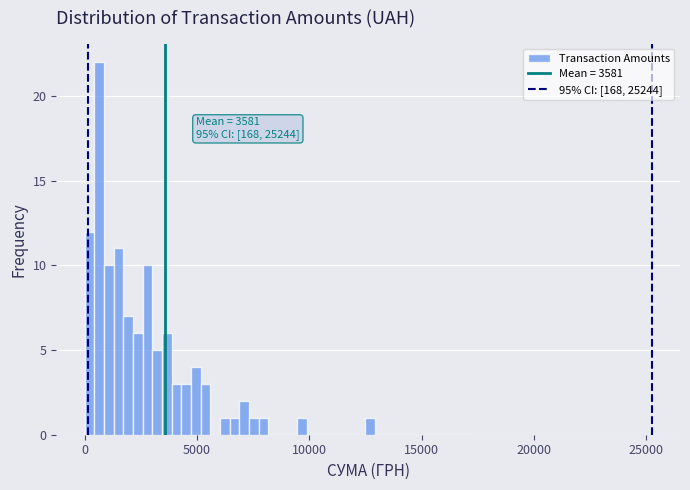

Around what value on the x-axis is the tallest bar? Give the approximate position of its centre, as read against the axis.

500